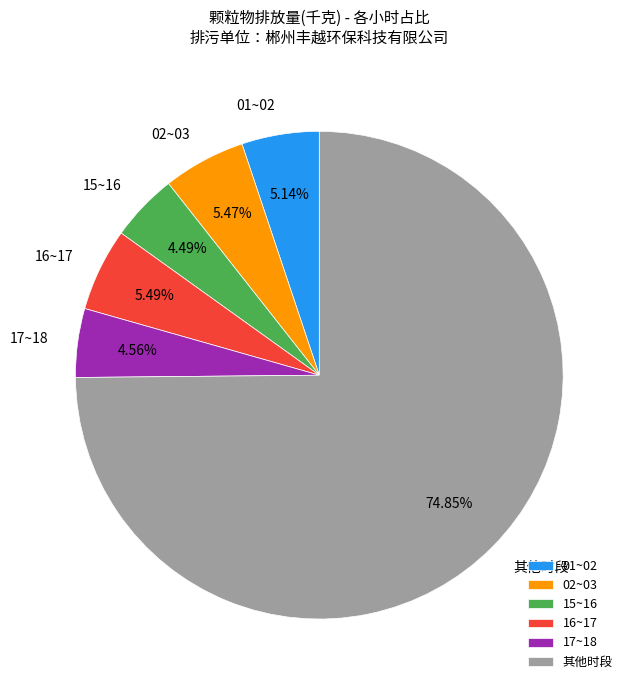

Combined, do 其他时段 and 17~18 account for over 50%?

Yes